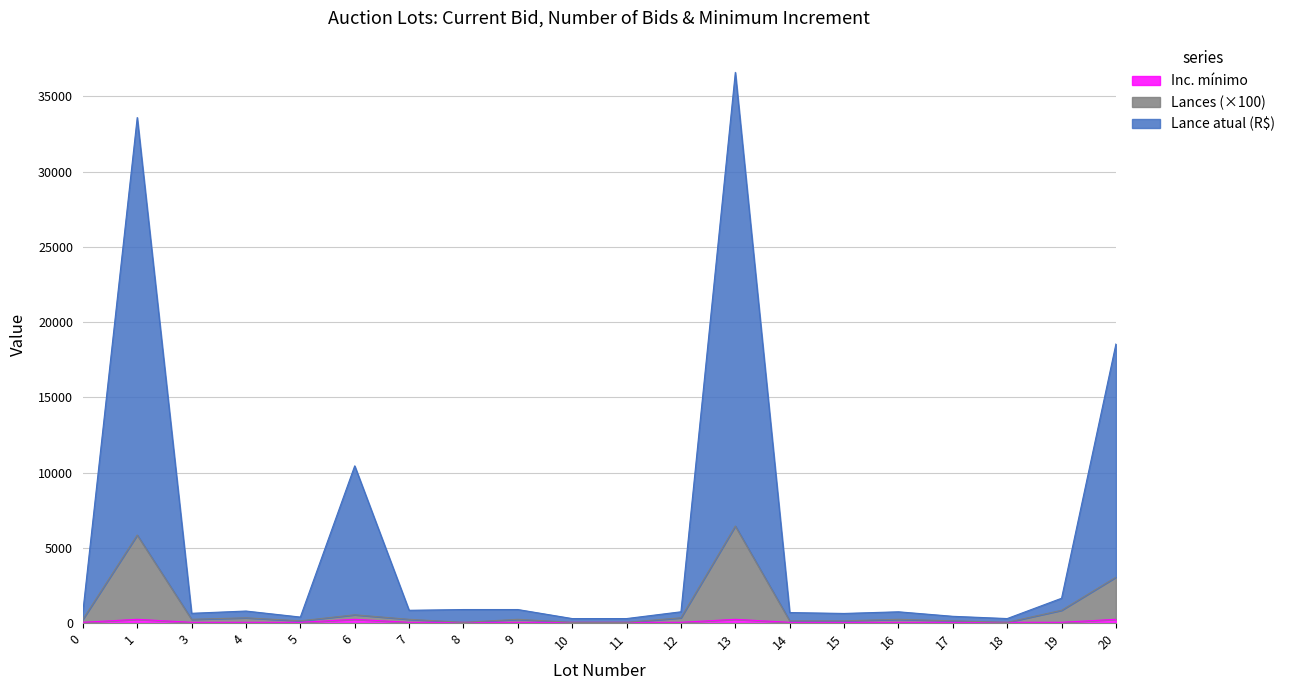

At how many categories does at least one series exceed 11158?

3